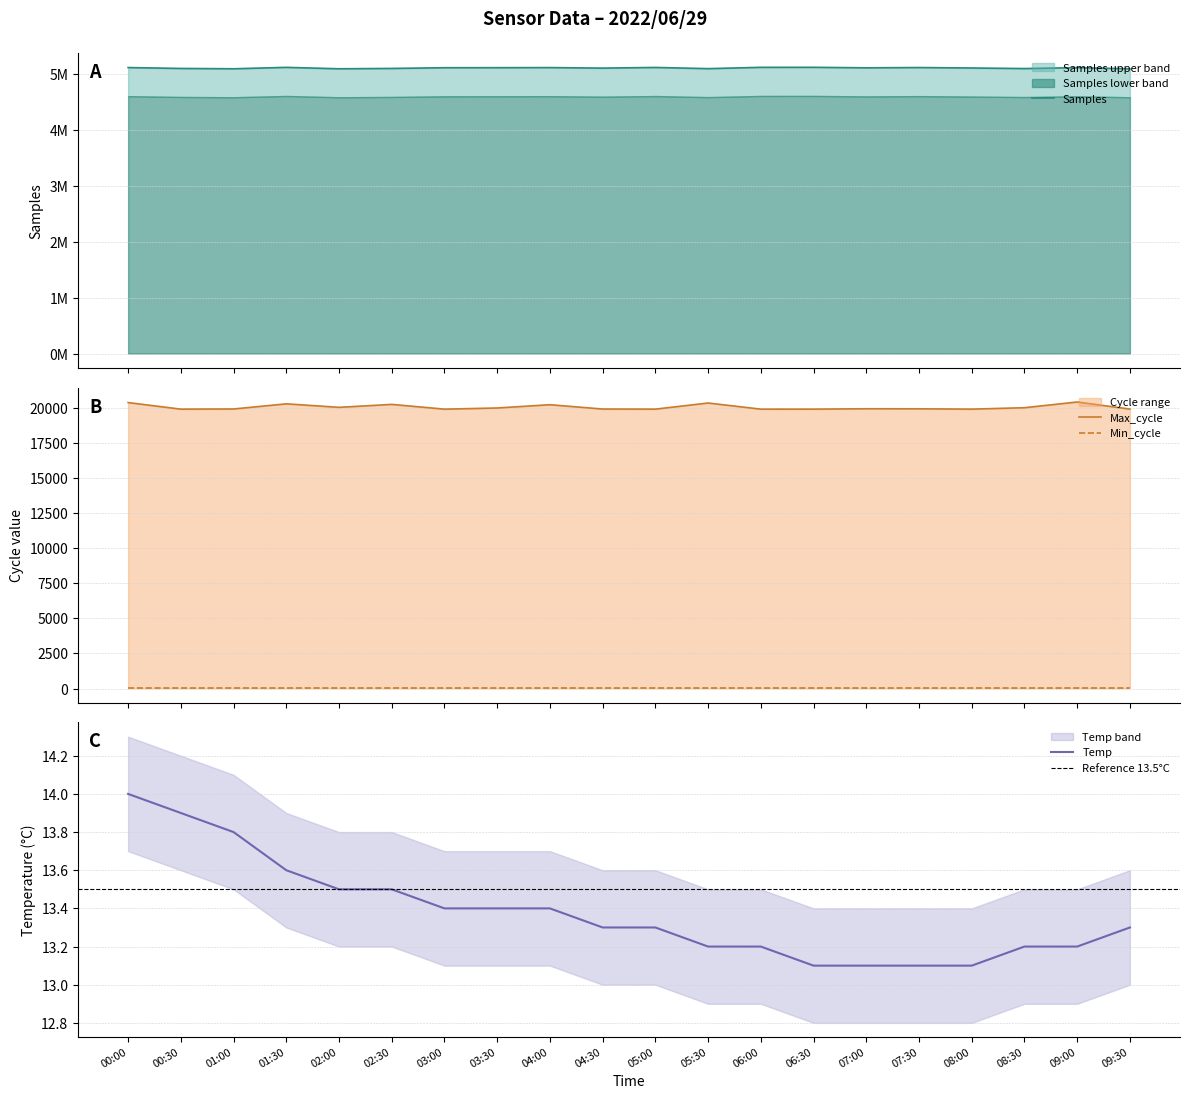

True or false: Max_cycle and Temp cross at least once.

False